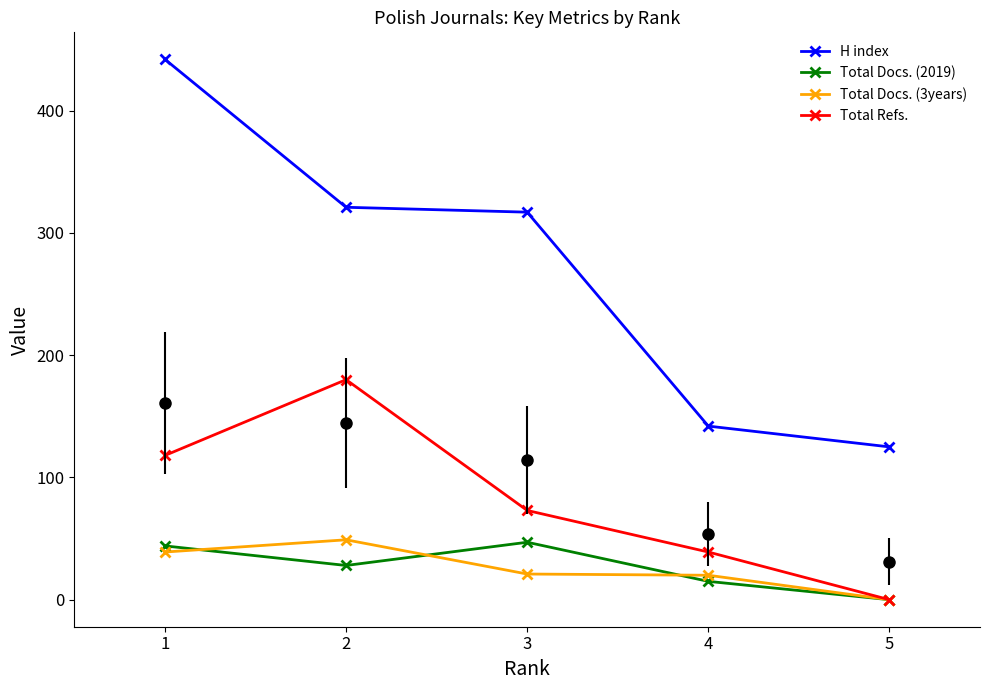

True or false: Total Refs. has more than 1 points higher than both neighbors.

False